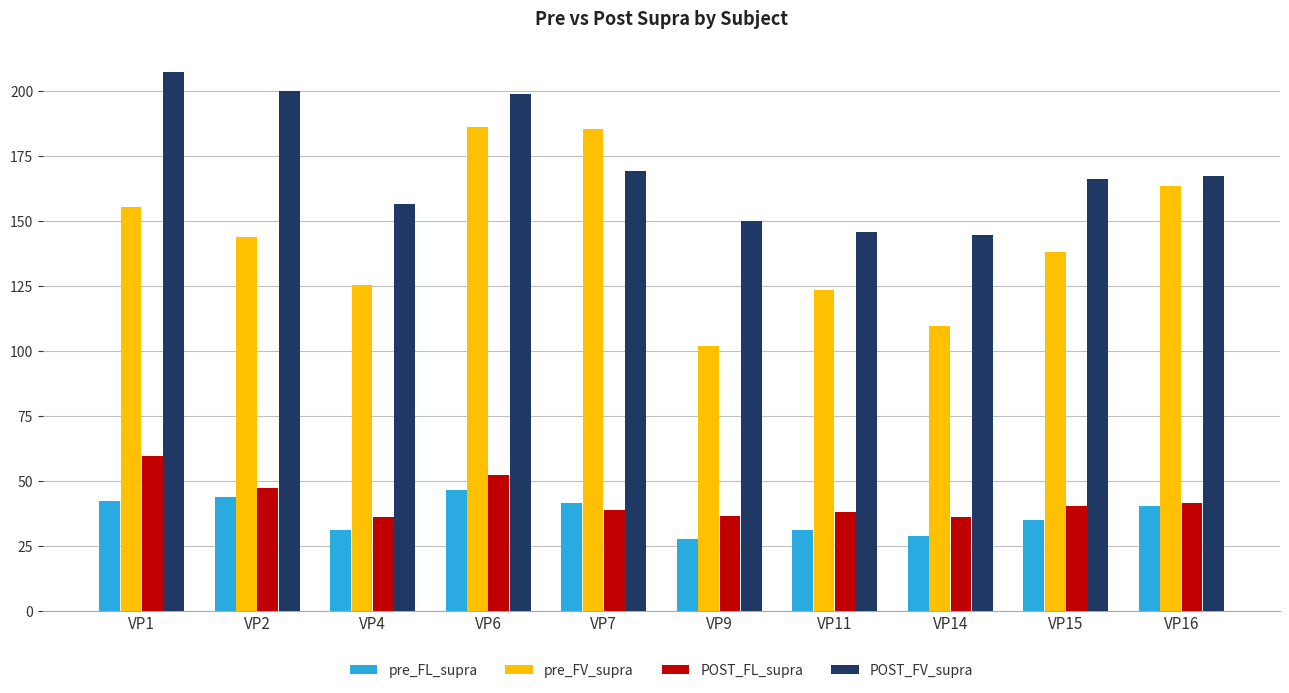

What is the value of the POST_FL_supra bar at the 10th from the left?

41.5